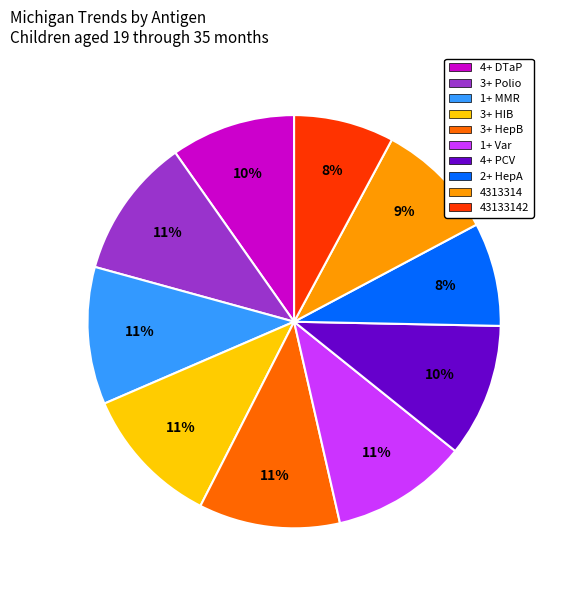

To the nearest percent, what portion does 4313314 represent?

9%